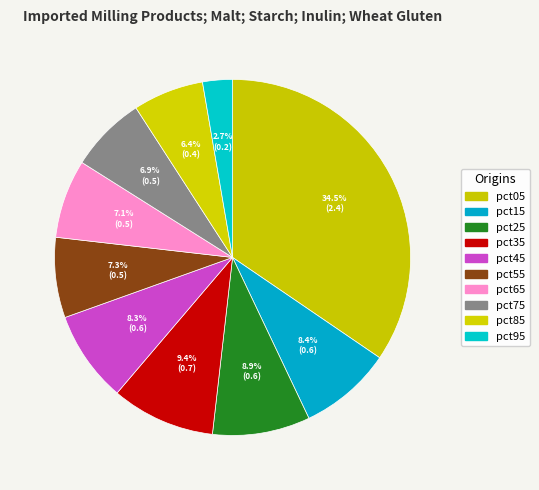

Count the number of slices in the pie.

10